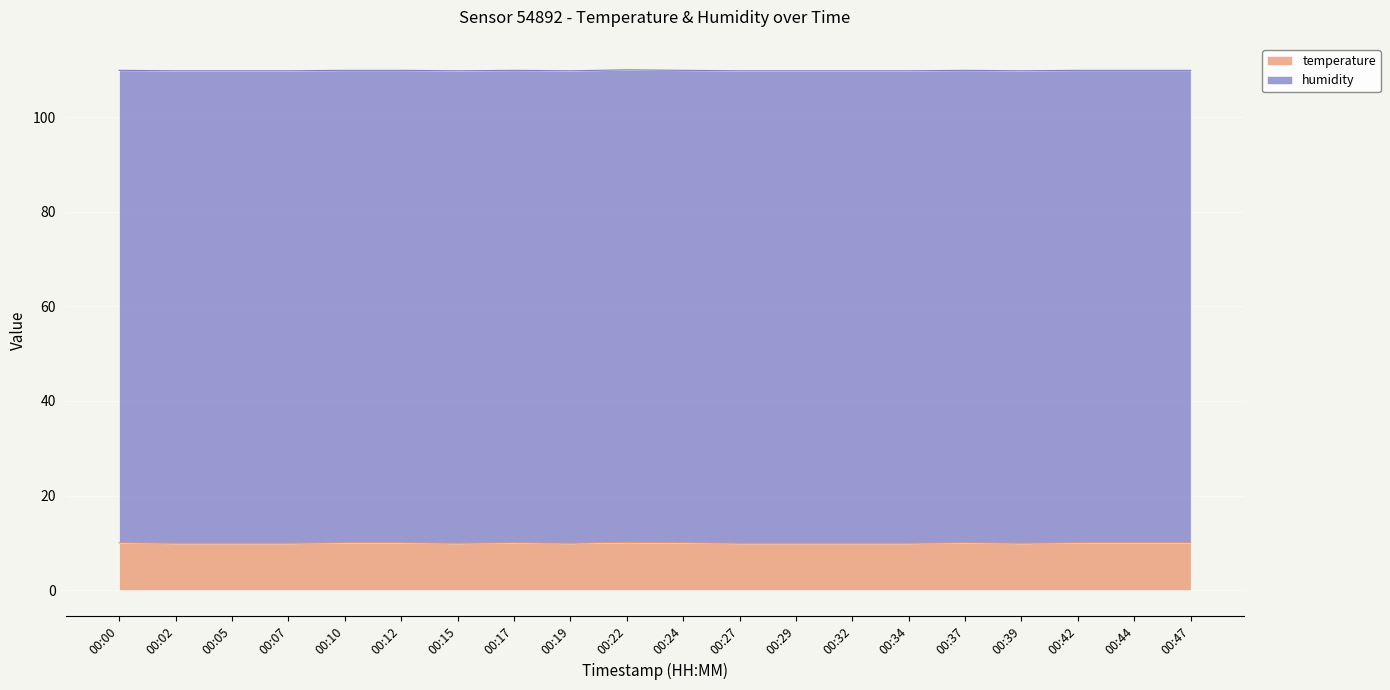

What is the ratio of the value at 00:27 to the value at 00:17?

1.0